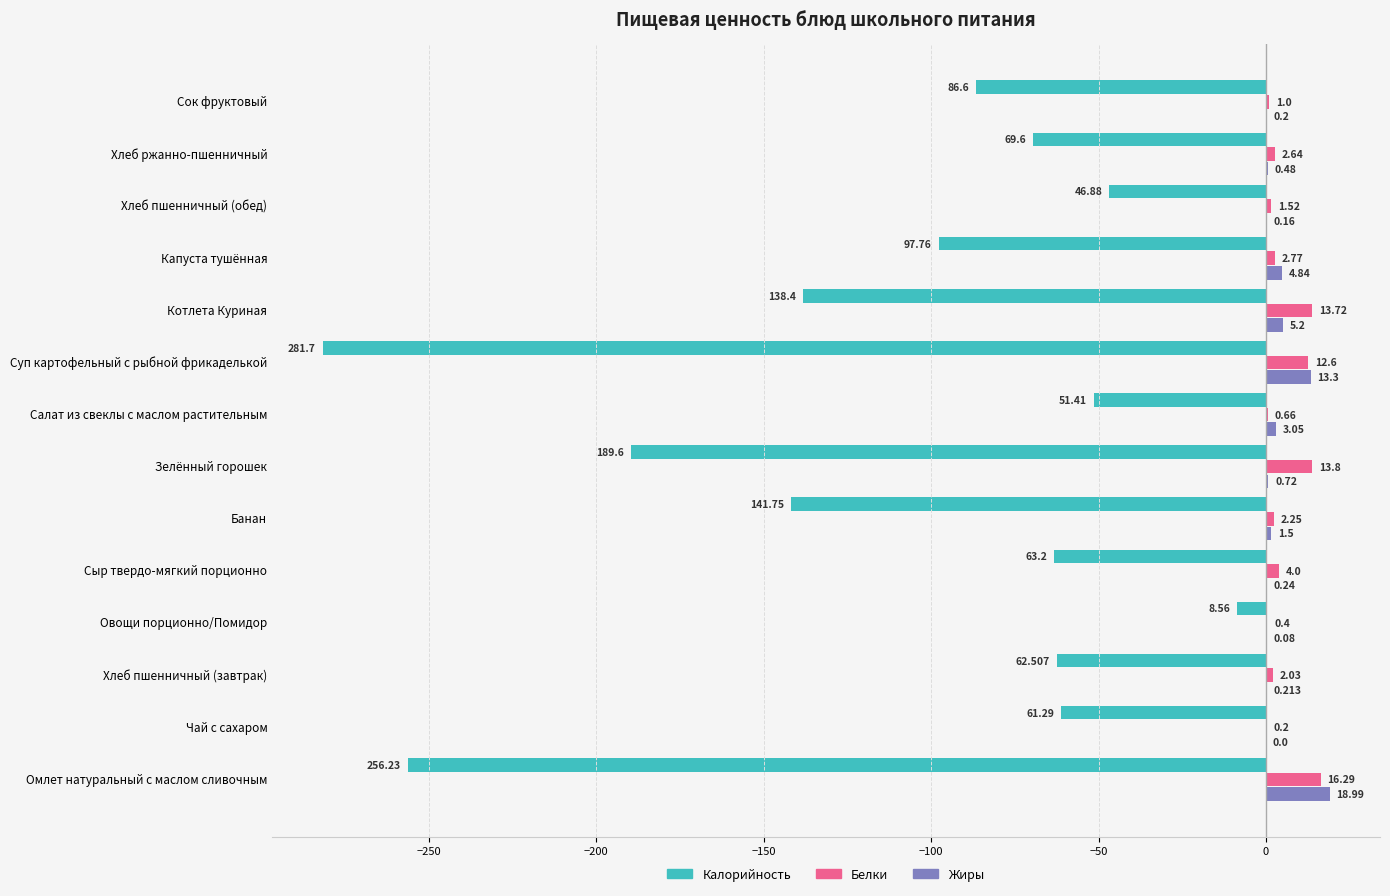

Which series changed the most between Зелённый горошек and Капуста тушённая?

Калорийность